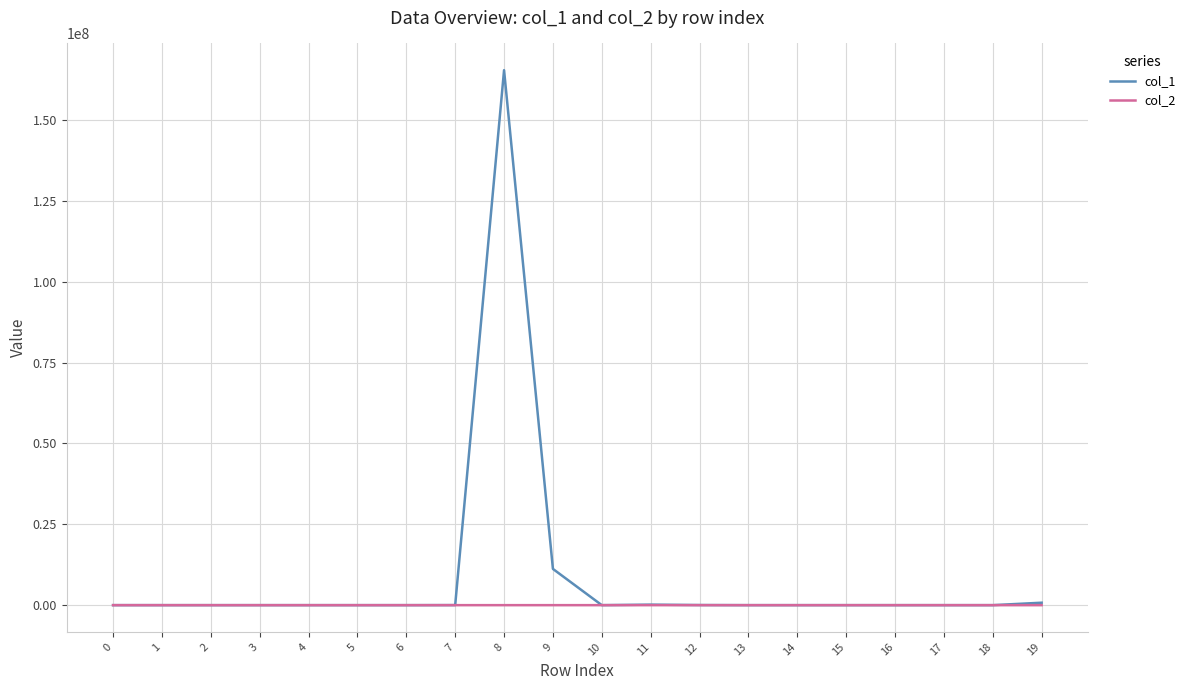

How many values in the col_2 series exceed 0?

2